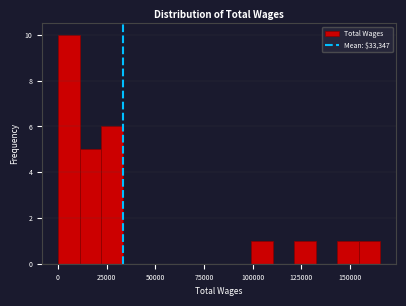

Around what value on the x-axis is the tallest bar? Give the approximate position of its centre, as read against the axis.

5000